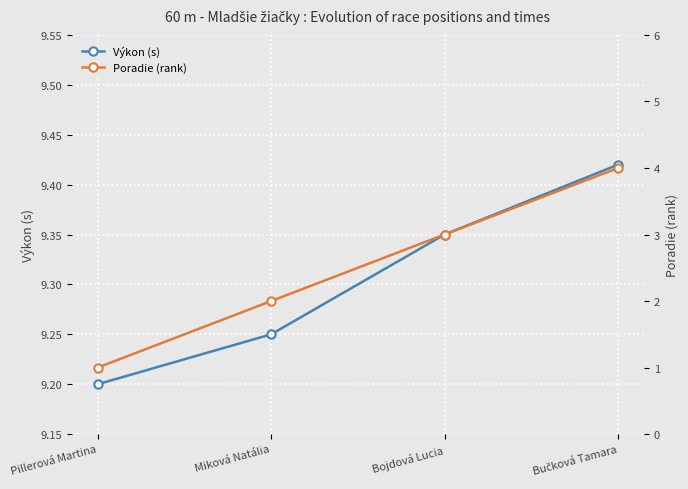

True or false: Výkon (s) and Poradie (rank) cross at least once.

False